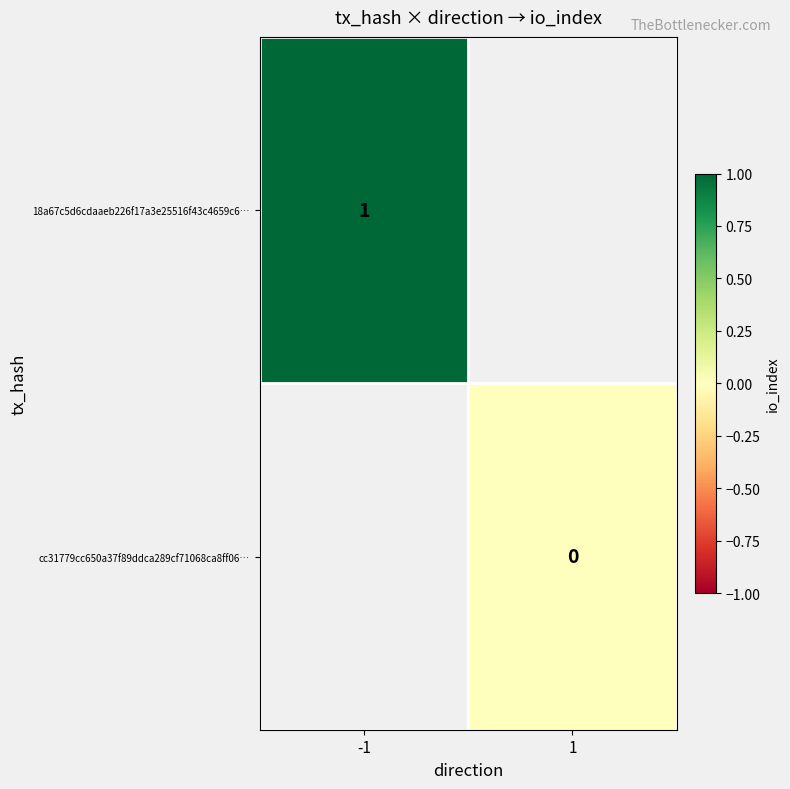

The value of 18a67c5d6cdaaeb226f17a3e25516f43c4659c6… at -1 is 1. True or false?

True